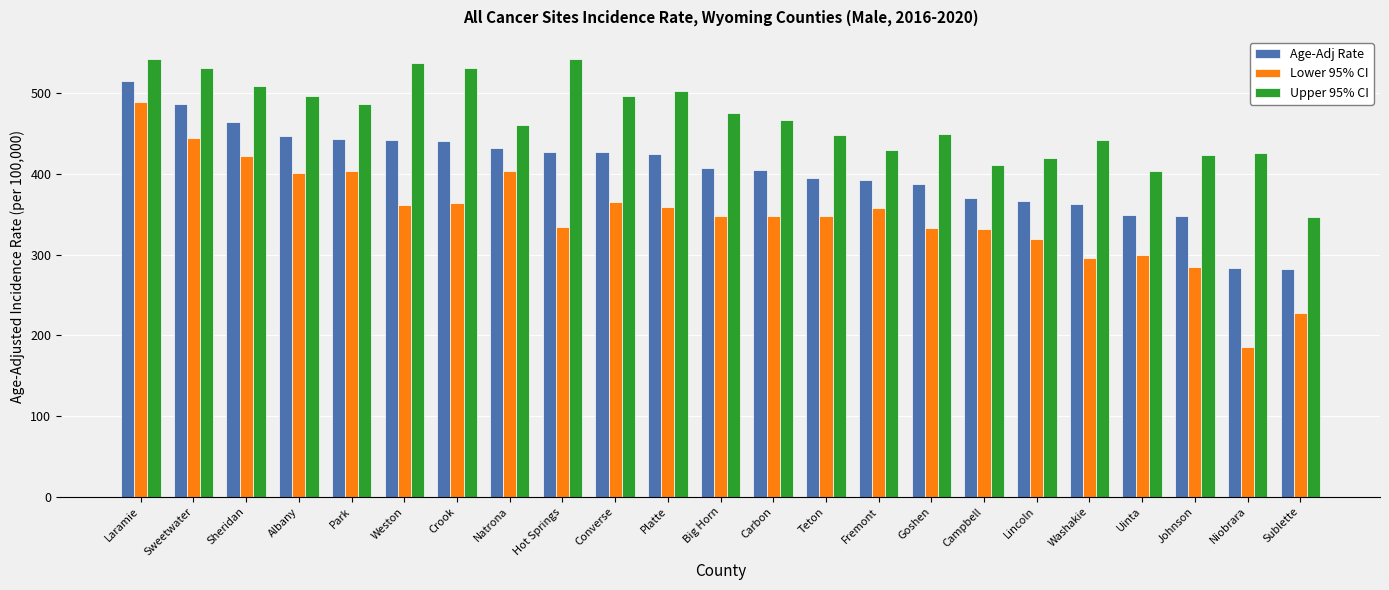

What is the total value across all series at Park?

1333.7